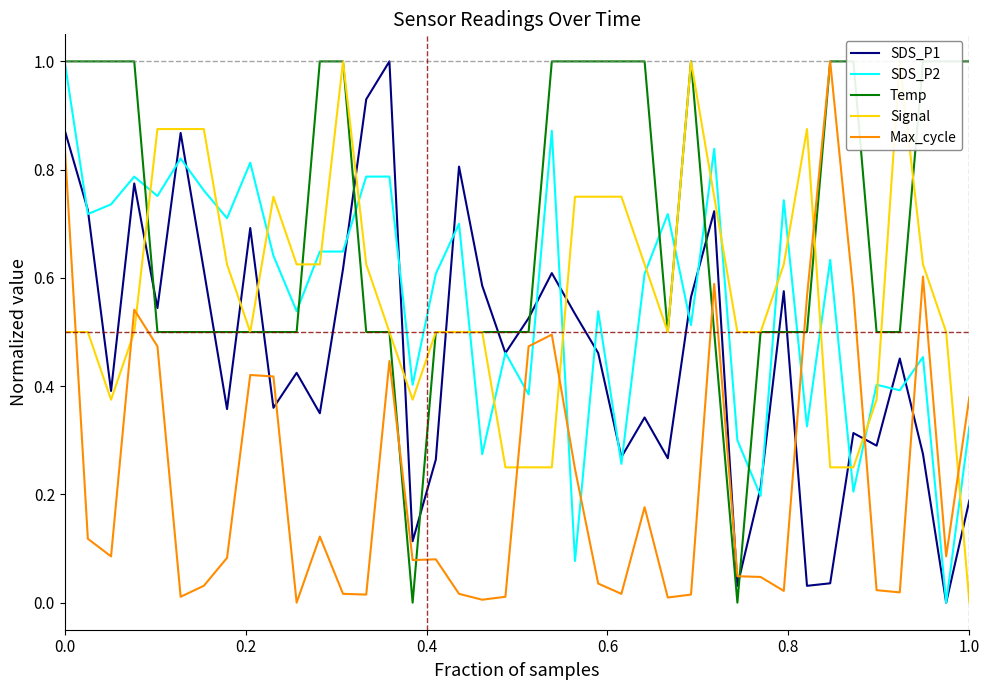

What is the greatest value displayed?

1.0